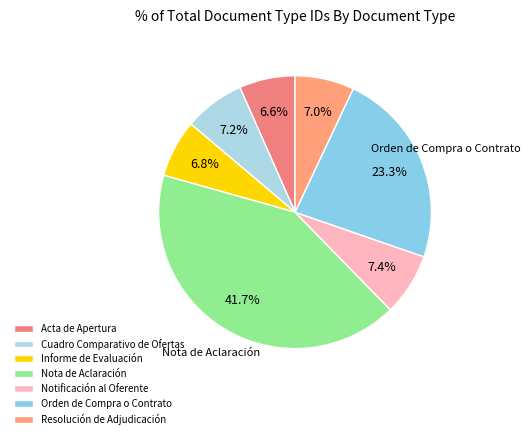

Does Cuadro Comparativo de Ofertas represent more than half of the total?

No